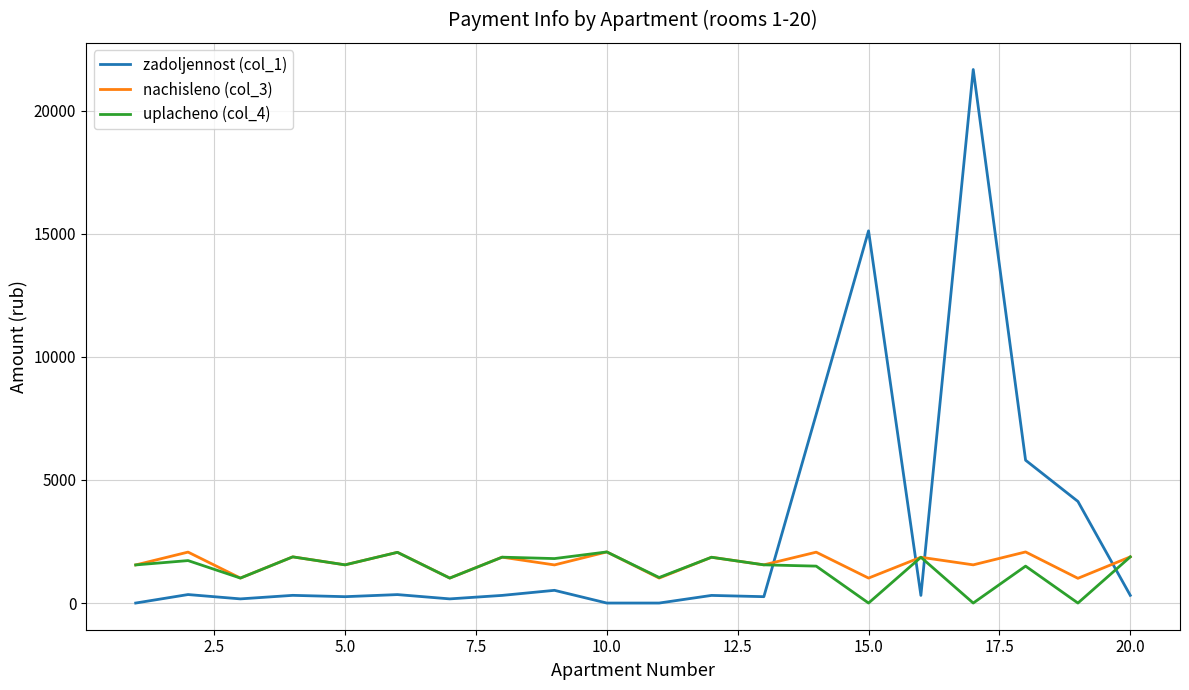

Which series has the largest total across all categories?

zadoljennost (col_1)